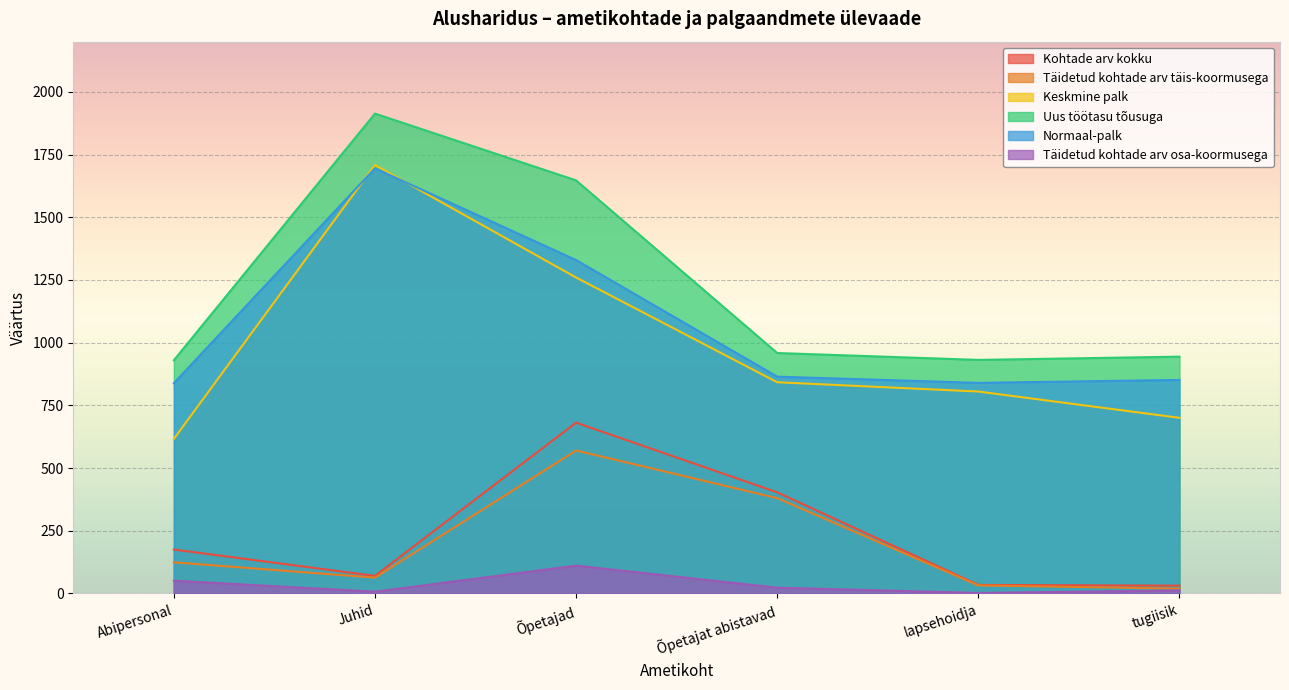

How many lines are shown in the chart?

6